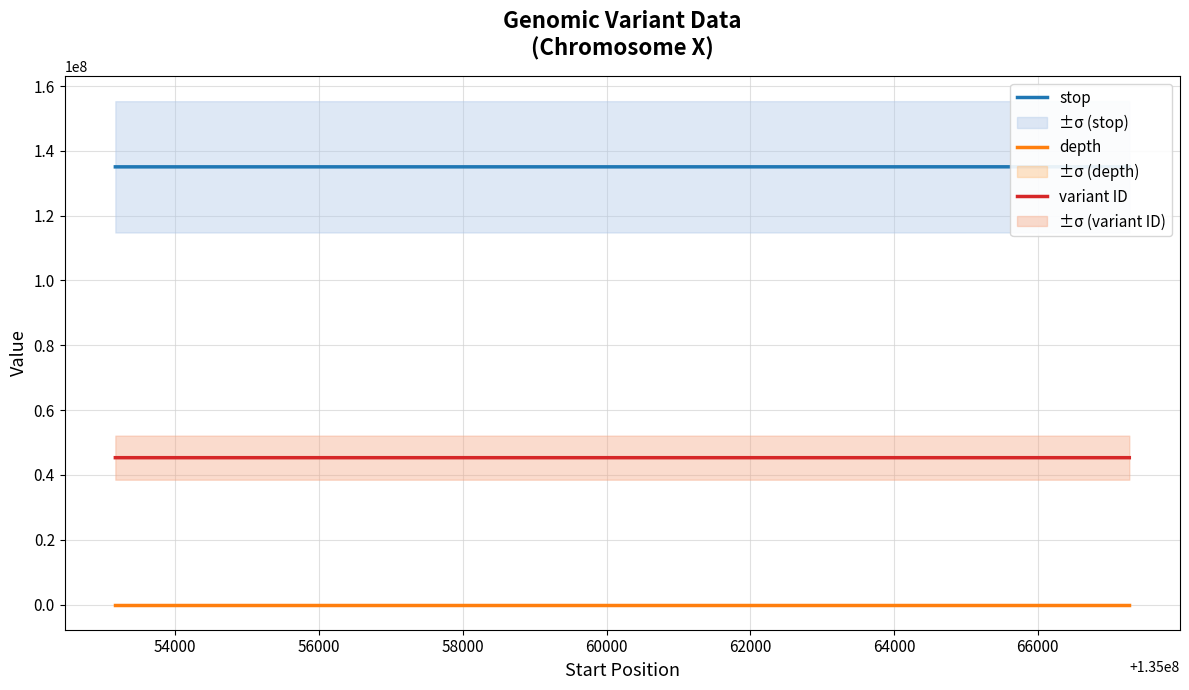

At which label is variant ID closest to 45315641?

54000